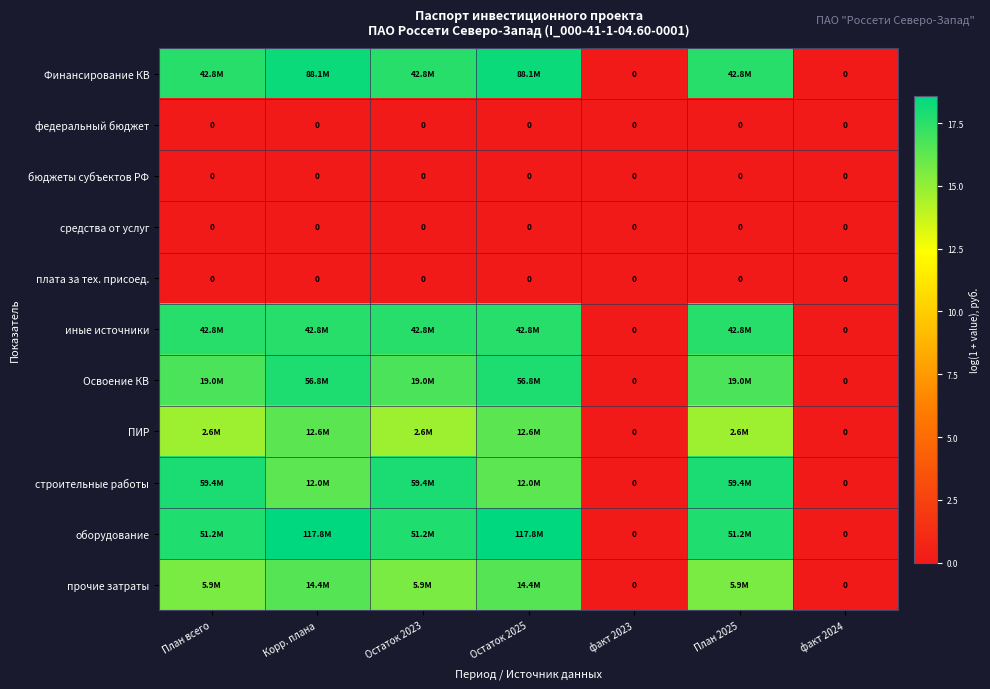

What is the difference between the оборудование values at Корр. плана and факт 2024?

18.6